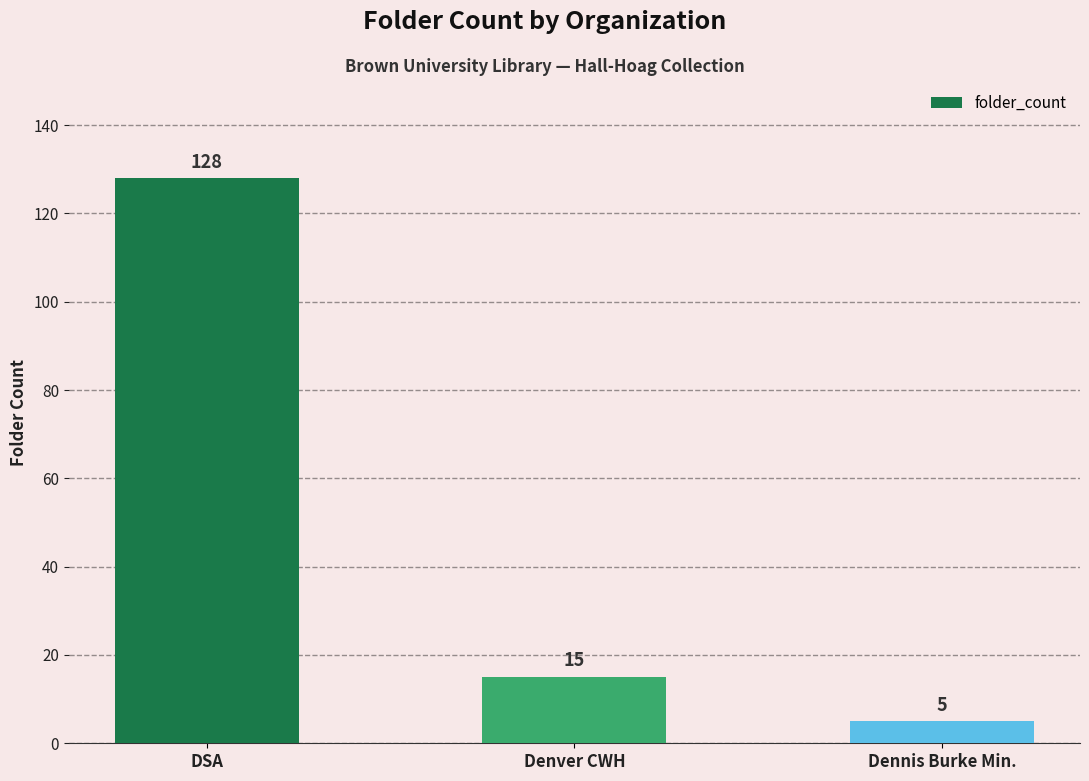

Between Dennis Burke Min. and DSA, which is larger?

DSA